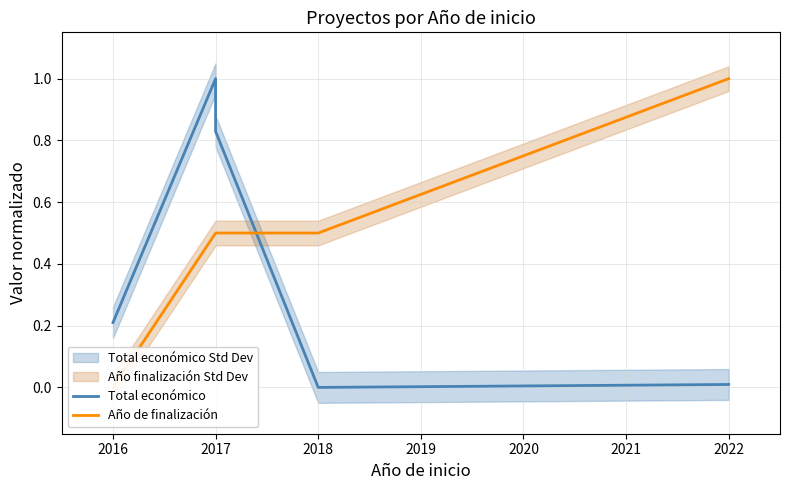

At which label is Total económico closest to 0?

2018